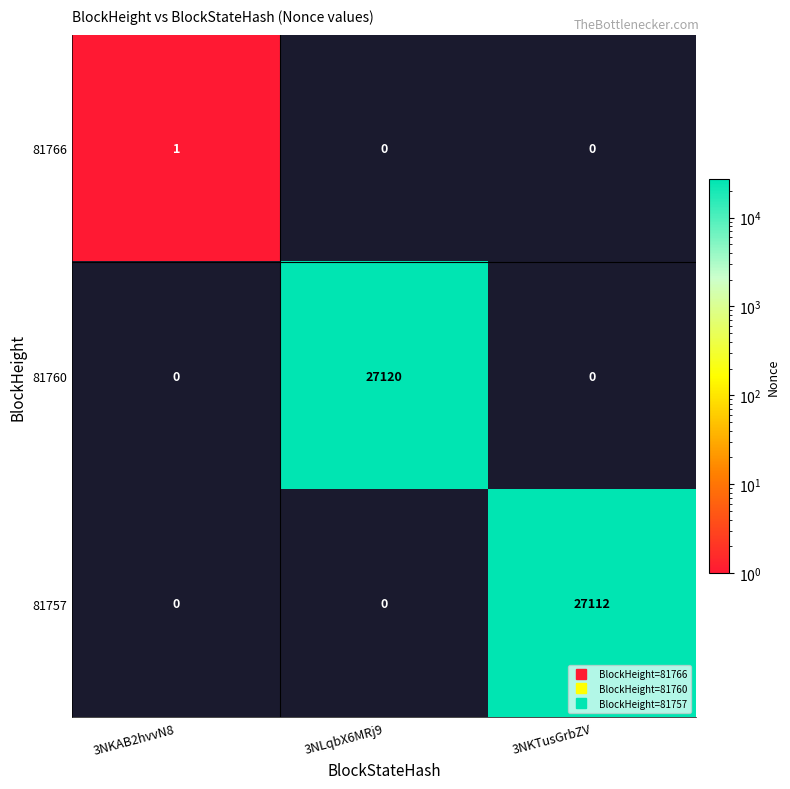

Count the 81760 values in the range 0 to 27120.

3